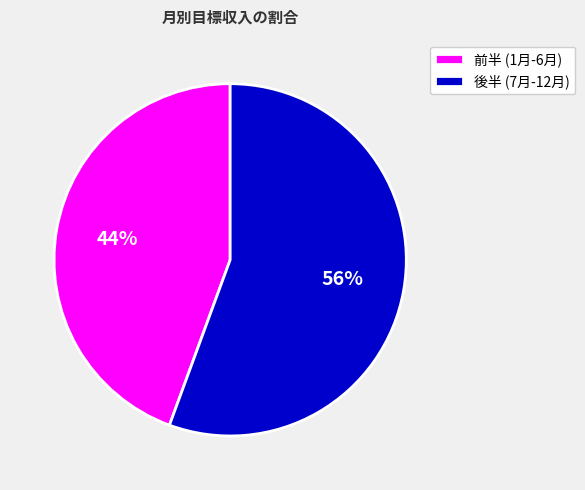

Combined, do 前半 (1月-6月) and 後半 (7月-12月) account for over 50%?

Yes